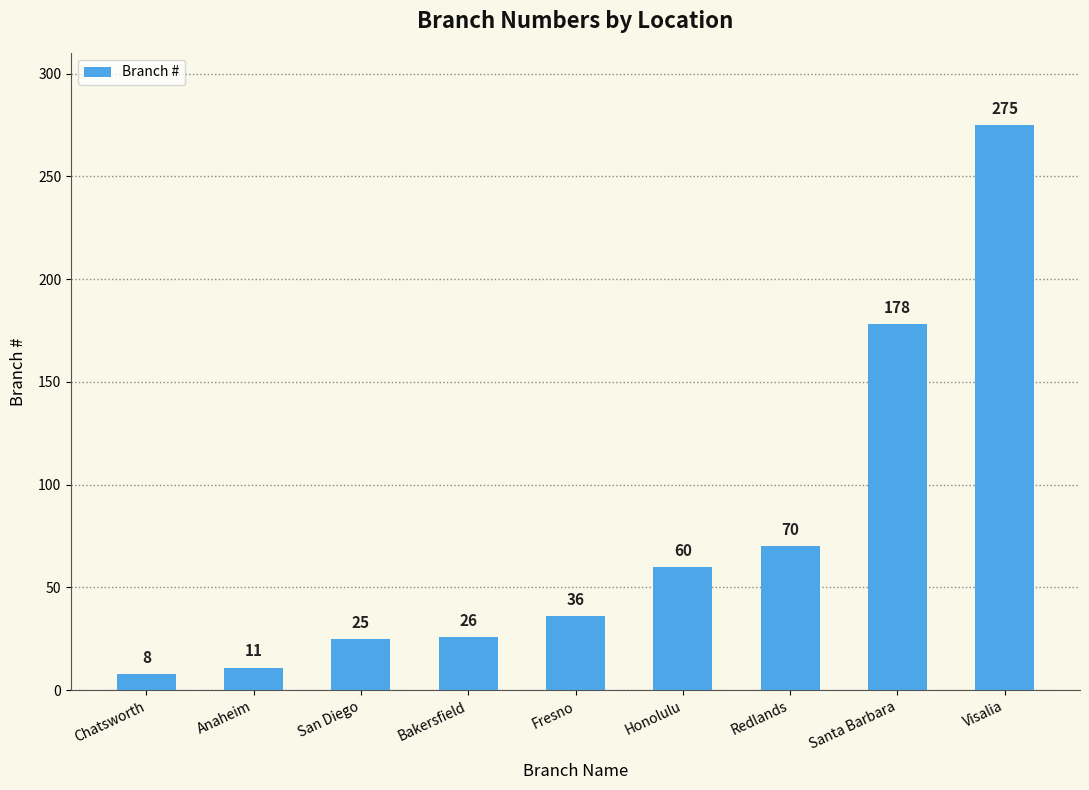

What is the sum of the values at Honolulu and Anaheim?

71